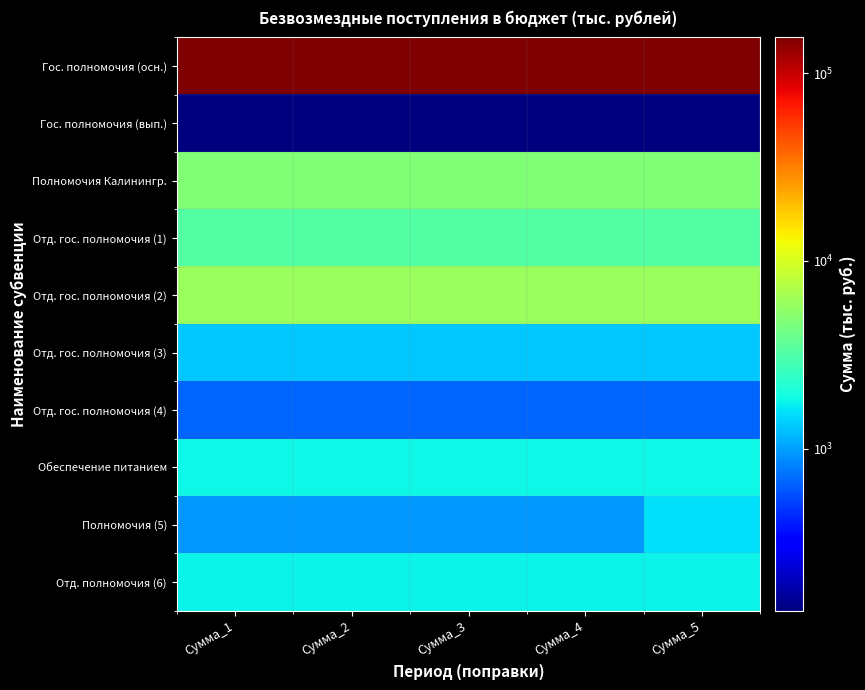

Between Сумма_1 and Сумма_2, which series saw the biggest shift?

Гос. полномочия (осн.)